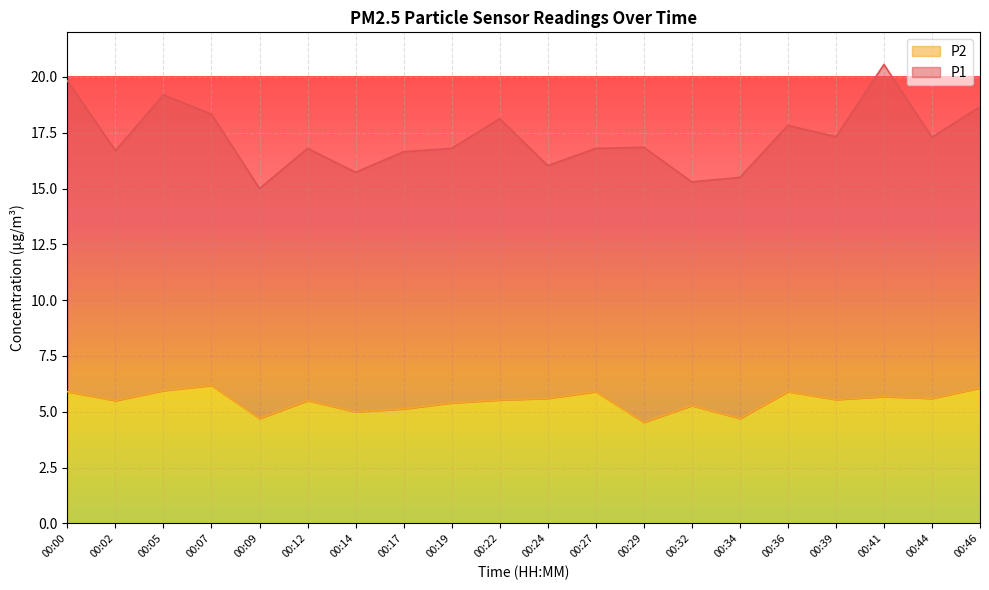

Rank the categories by value from highest to lowest.

00:07, 00:46, 00:05, 00:00, 00:27, 00:36, 00:41, 00:24, 00:44, 00:39, 00:22, 00:02, 00:12, 00:19, 00:32, 00:17, 00:14, 00:09, 00:34, 00:29